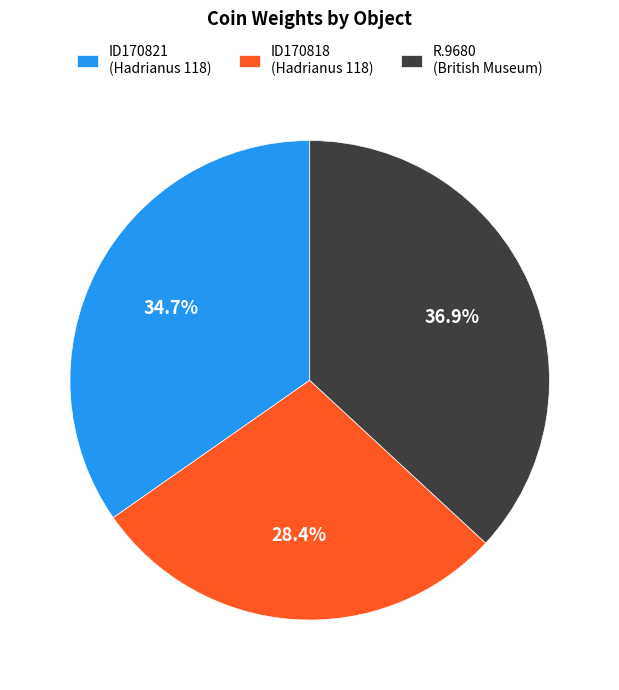

How many slices are in this pie chart?

3